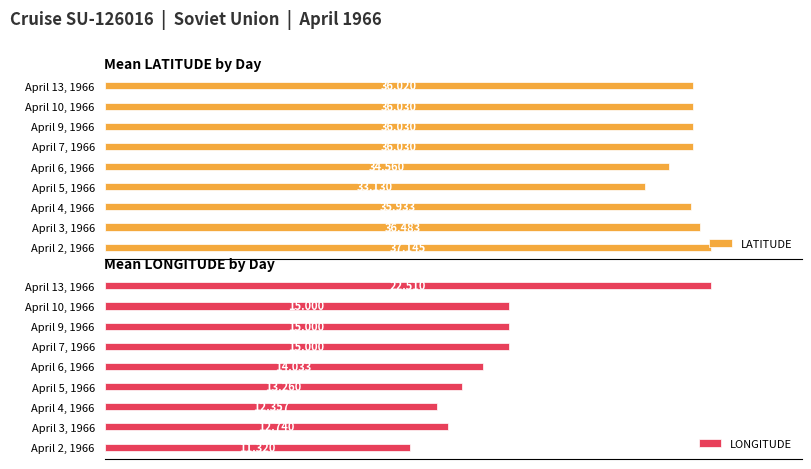

At how many categories does at least one series exceed 19?

9